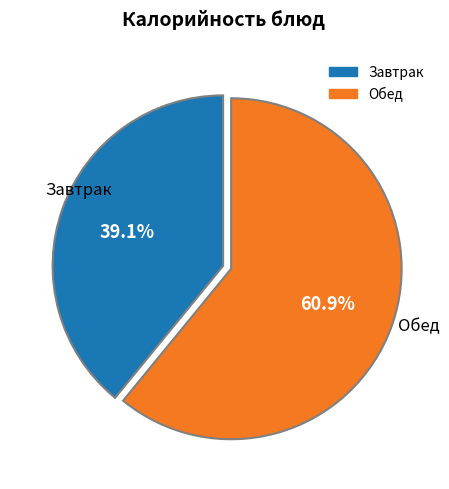

Does any single category account for the majority?

Yes